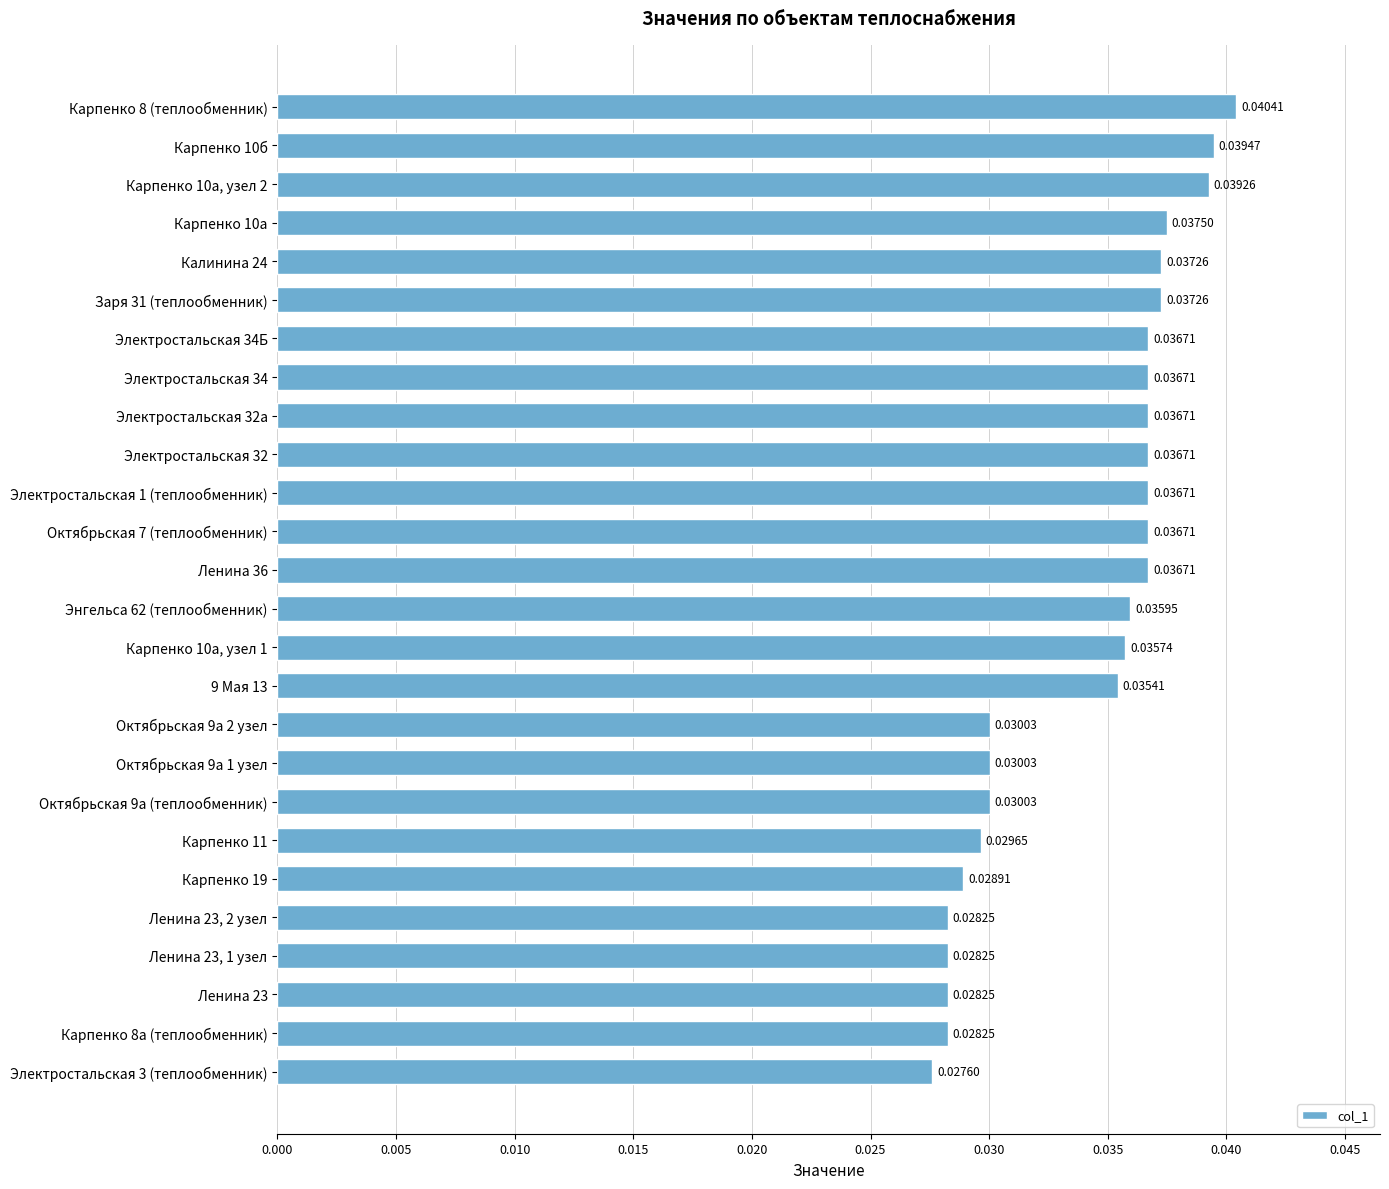

Between Ленина 23 and Карпенко 10б, which is larger?

Карпенко 10б